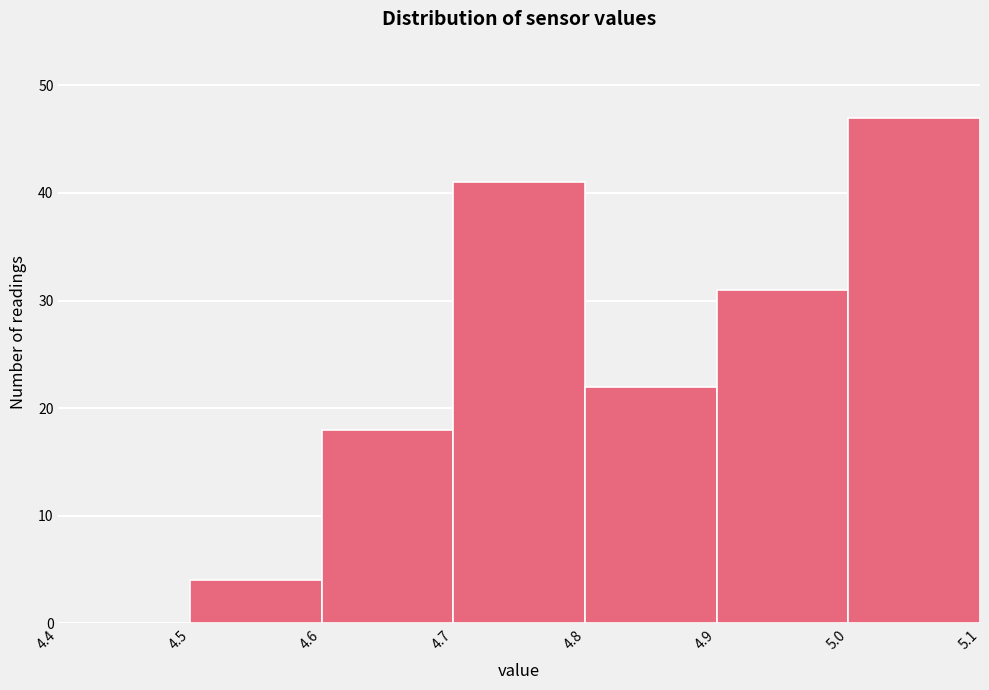

Reading left to right, transcribe this chart: for each bar, give the range it covers on the x-axis and its height. The values are not printed on the chart, so give them approximately, as read against the axis.

4.4 to 4.5: 0
4.5 to 4.6: 4
4.6 to 4.7: 18
4.7 to 4.8: 41
4.8 to 4.9: 22
4.9 to 5.0: 31
5.0 to 5.1: 47